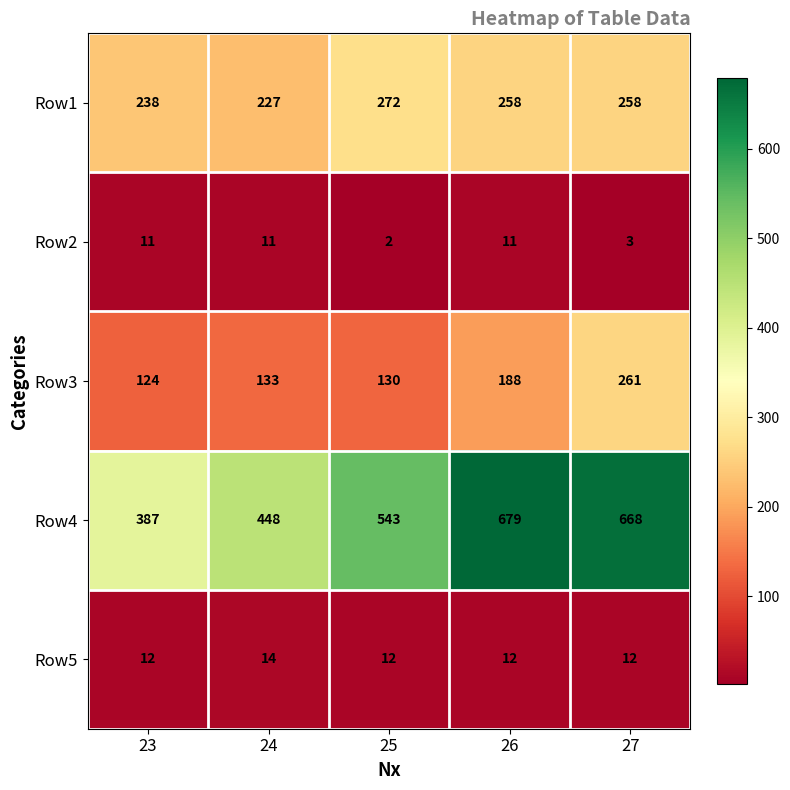

Where is Row4 nearest to the value 533?

25